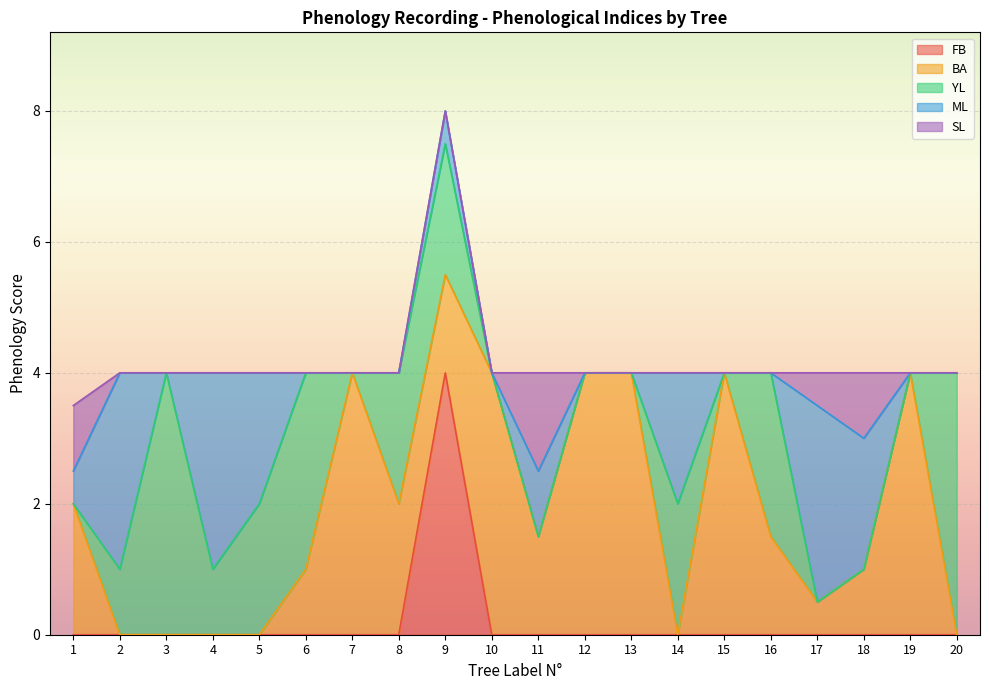

Where does the BA series first go above 1?

1